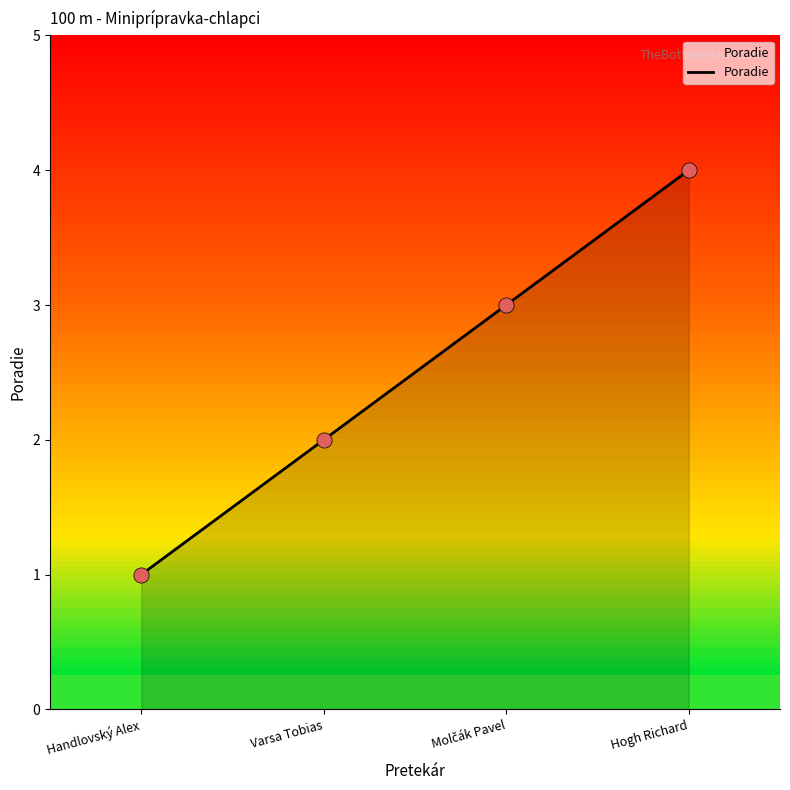

What is the change in value from Varsa Tobias to Hogh Richard?

+2